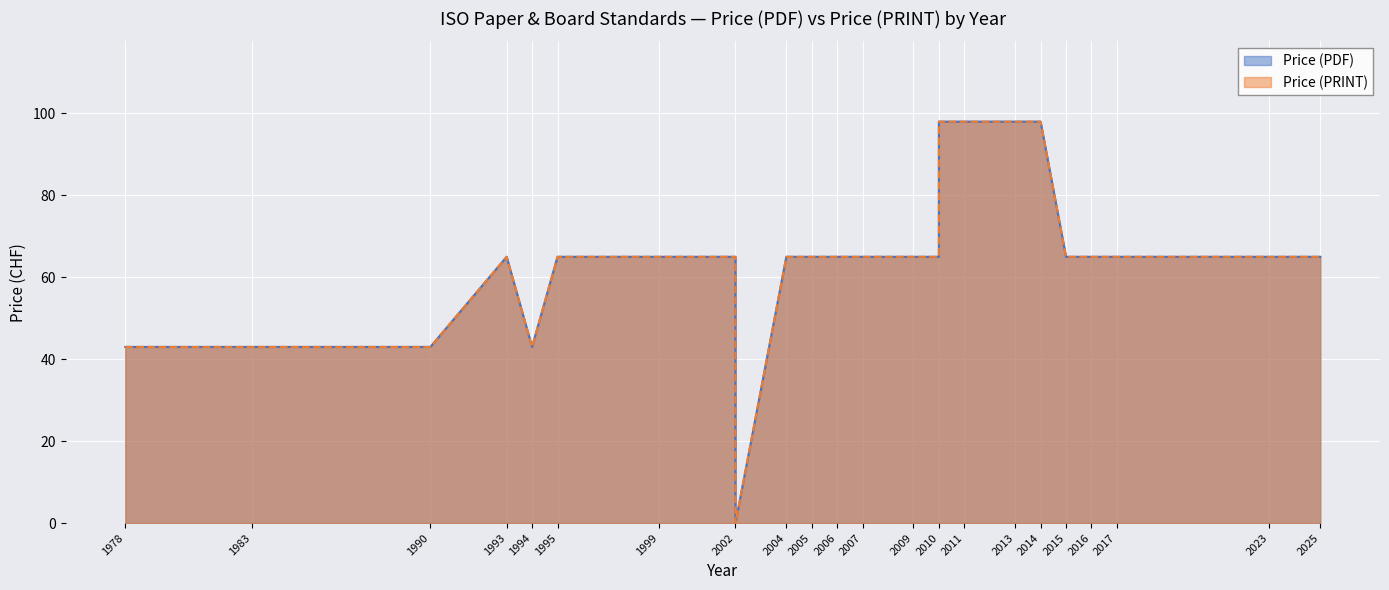

At 32, list the series in order from largest to smallest.

Price (PDF), Price (PRINT)